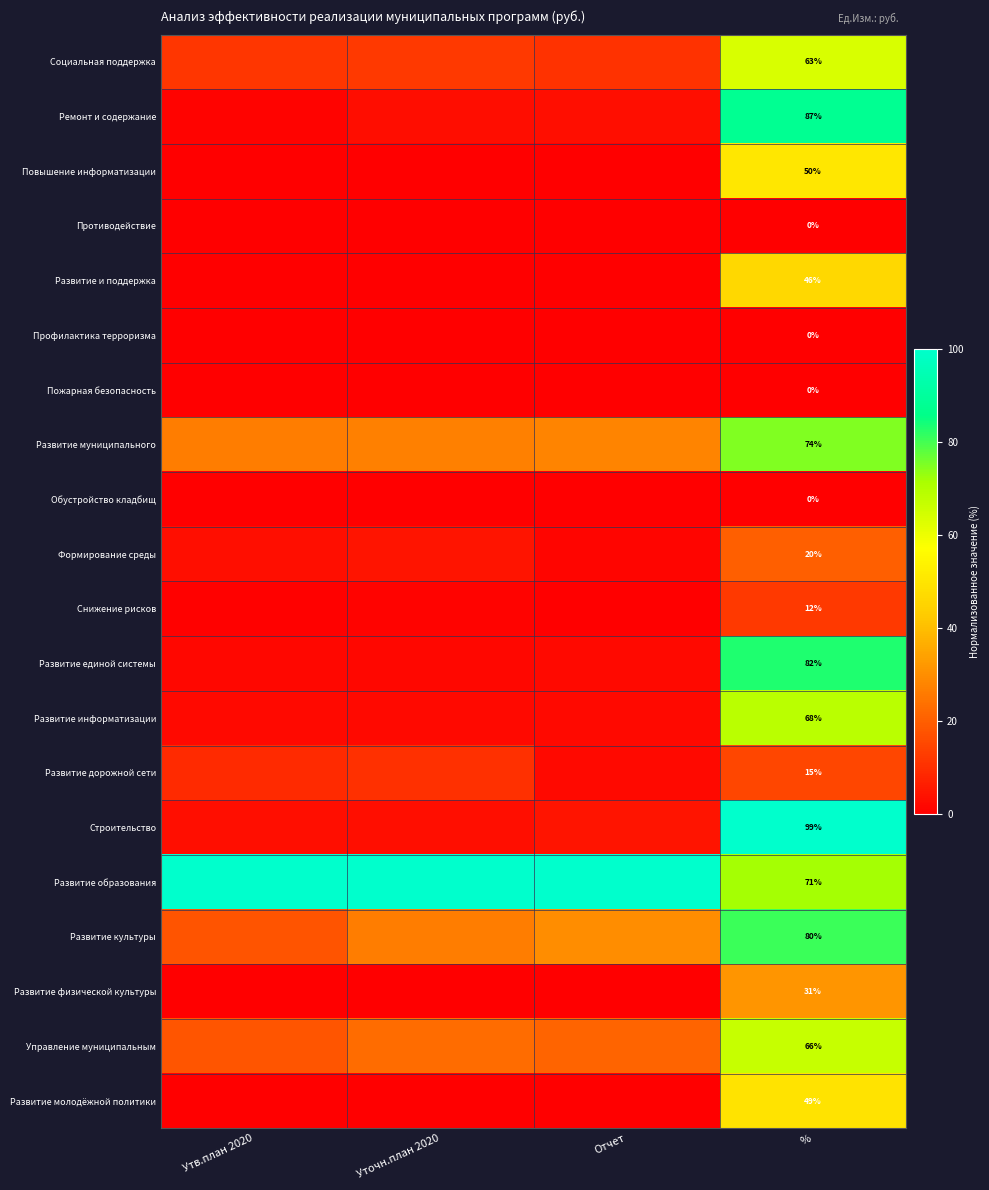

Count the number of categories in the chart.

4